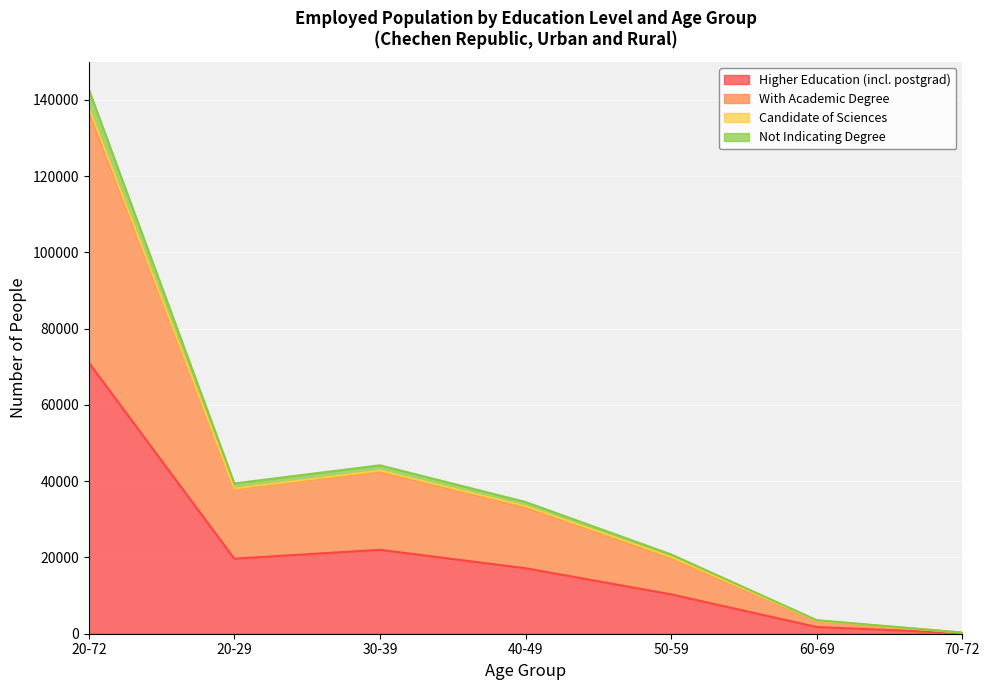

Where does the Higher Education (incl. postgrad) series first go above 17175?

20-72